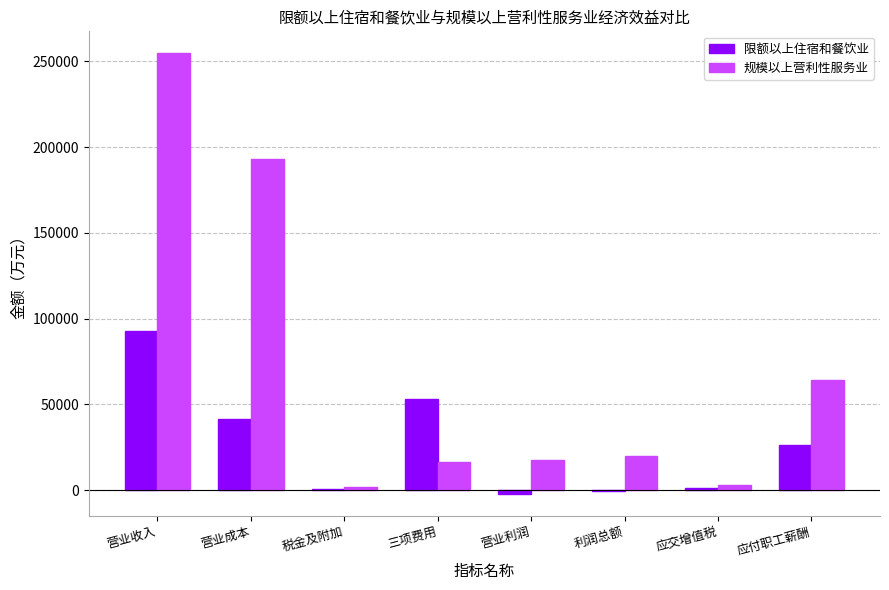

Is the value of 限额以上住宿和餐饮业 at 应付职工薪酬 greater than the value of 规模以上营利性服务业 at 税金及附加?

Yes